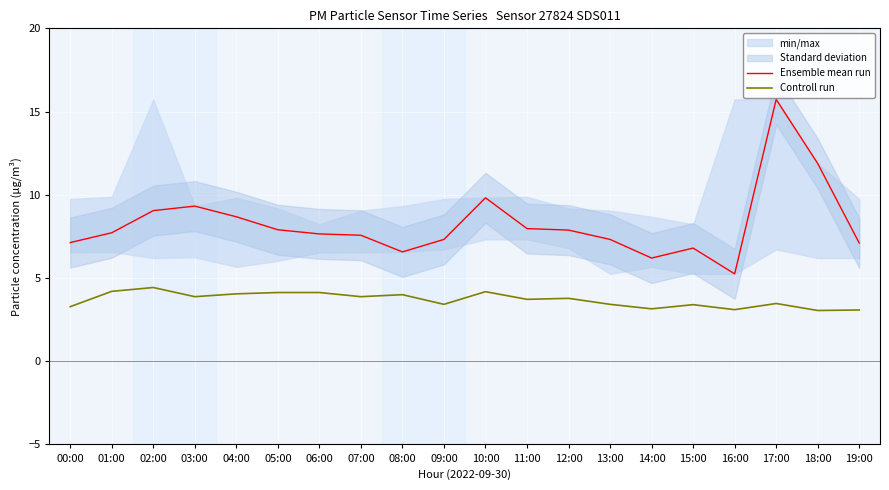

Is the value of Controll run at 17:00 greater than the value of Ensemble mean run at 11:00?

No